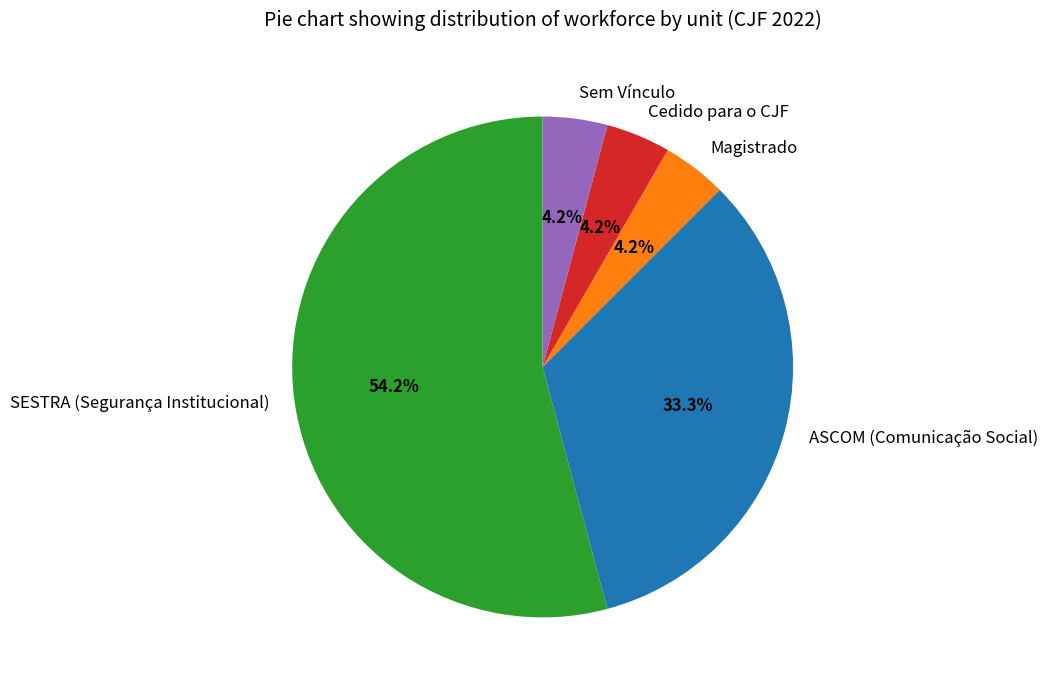

Is there a majority slice in this chart?

Yes